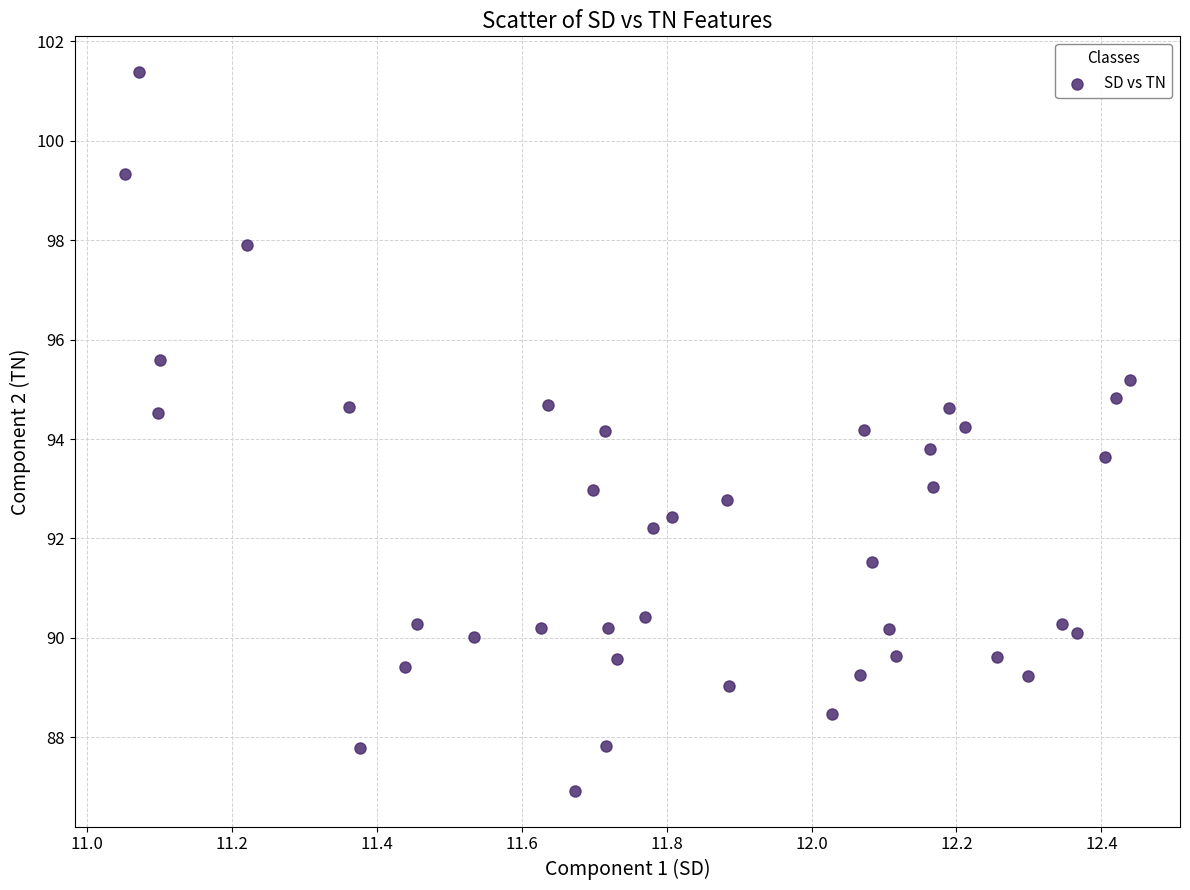

What is the range of Y values (max minus min)?

14.4